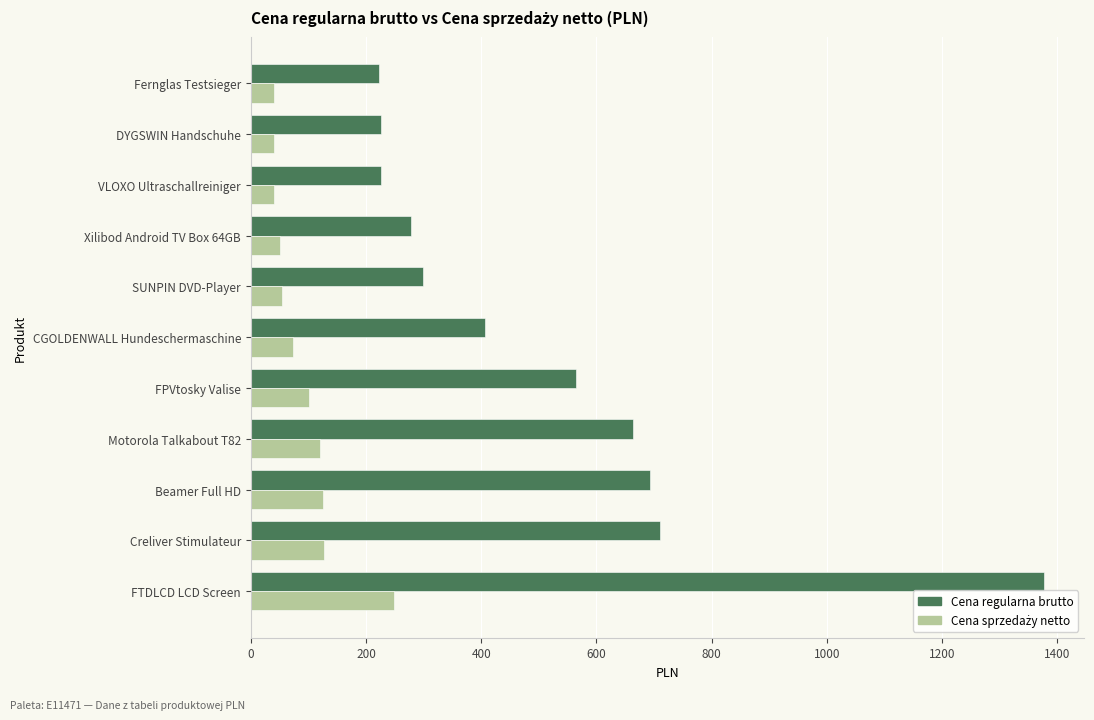

At which label is Cena regularna brutto closest to 800?

Creliver Stimulateur